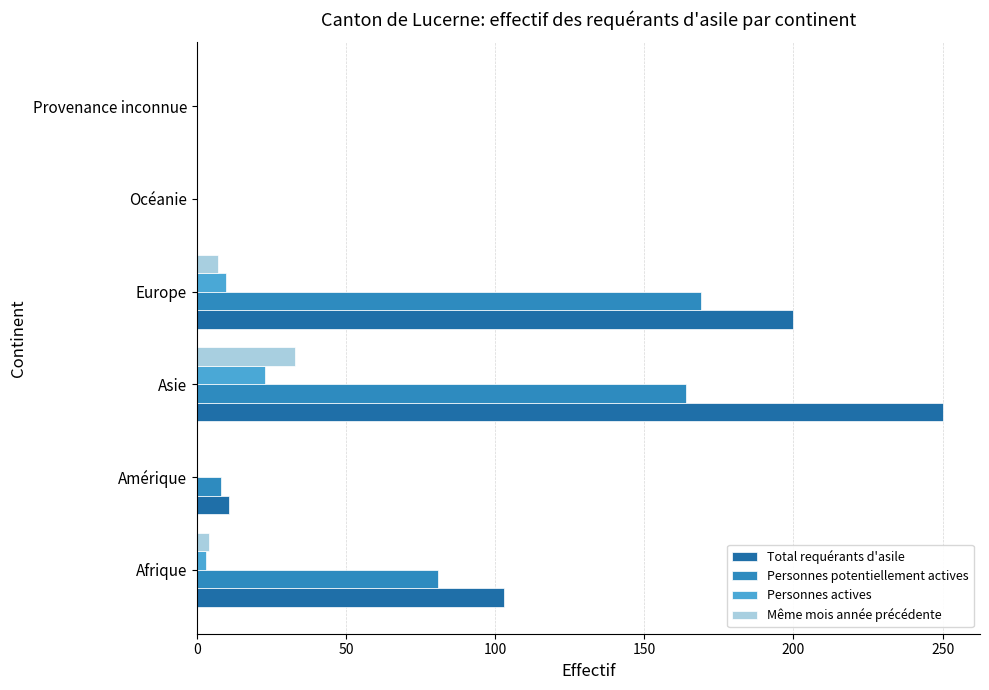

Which category has the highest value in the Total requérants d'asile series?

Asie